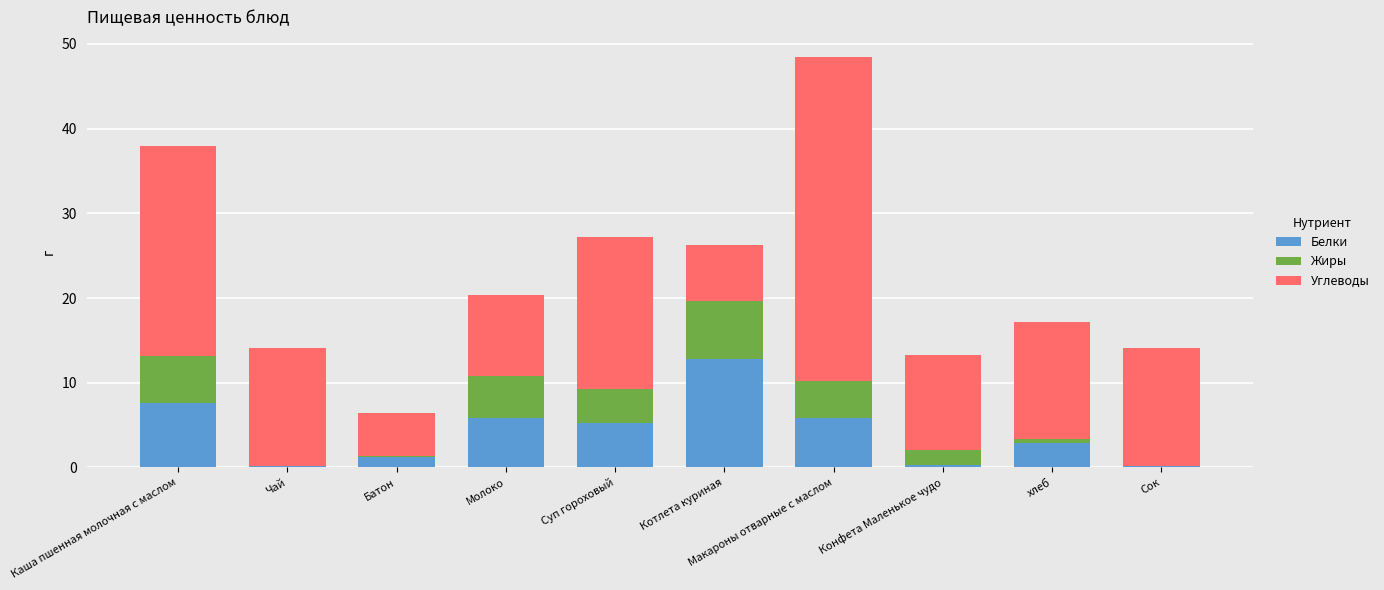

What is the sum of all Белки values?

42.1